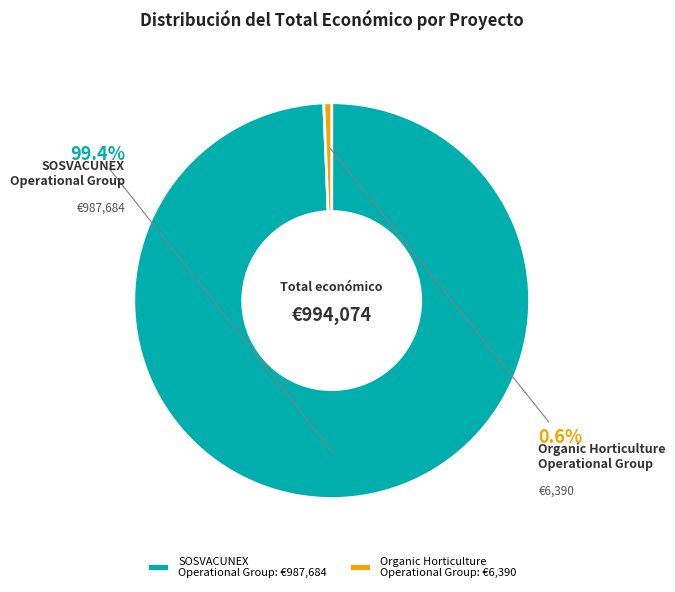

To the nearest percent, what is the combined percentage of Organic Horticulture Operational Group and SOSVACUNEX Operational Group?

100%